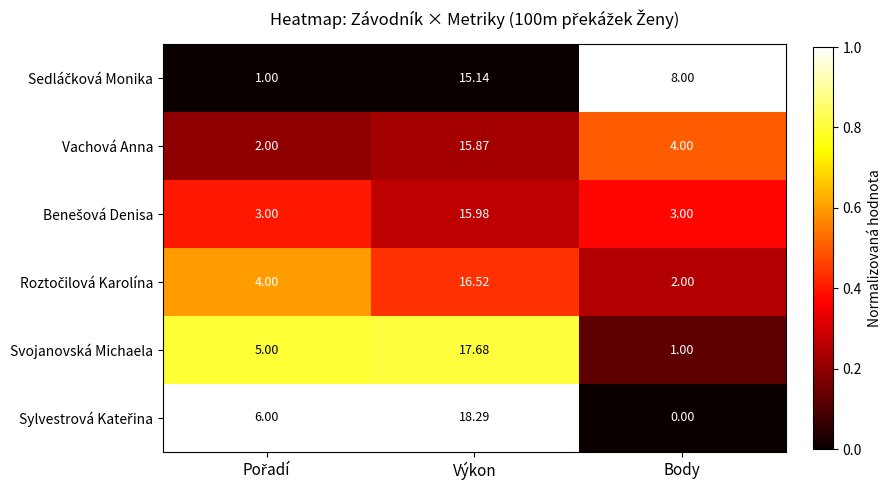

What is the spread (max minus min) of values at Body?

8.0